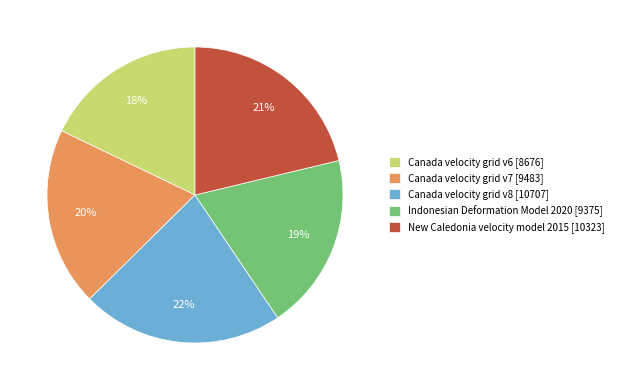

Which has a higher value, Canada velocity grid v7 or Canada velocity grid v6?

Canada velocity grid v7